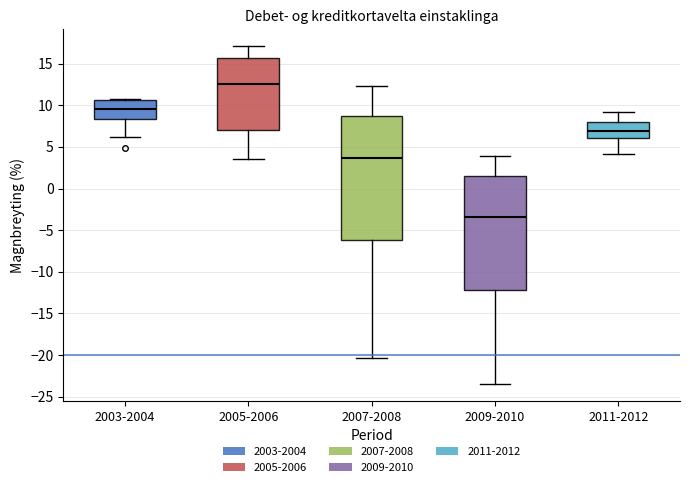

Reading left to right, read every box against the y-axis: the position of its median line, the range the box covers, and the ends of its whiskers. The values are not printed on the chart, so give them approximately, as read against the axis.

2003-2004: median 9.5, box 8.5 to 10.5, whiskers 6.5 to 11.0
2005-2006: median 12.5, box 7.0 to 15.5, whiskers 3.5 to 17.0
2007-2008: median 3.5, box -6.0 to 8.5, whiskers -20.5 to 12.5
2009-2010: median -3.5, box -12.0 to 1.5, whiskers -23.5 to 4.0
2011-2012: median 7.0, box 6.0 to 8.0, whiskers 4.0 to 9.0